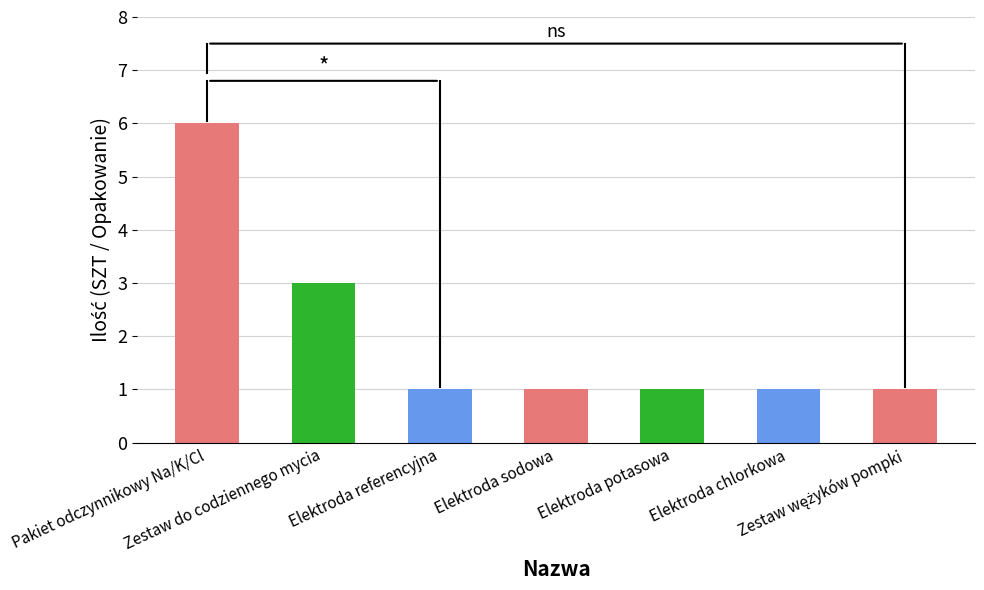

Reading left to right, list all the values displayed in this chart.

6	3	1	1	1	1	1